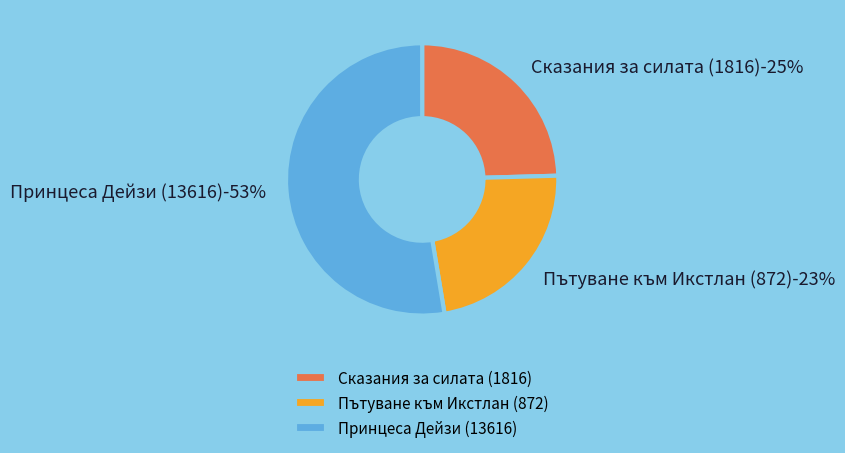

Is it true that Принцеса Дейзи (13616) is 53% of the pie?

True